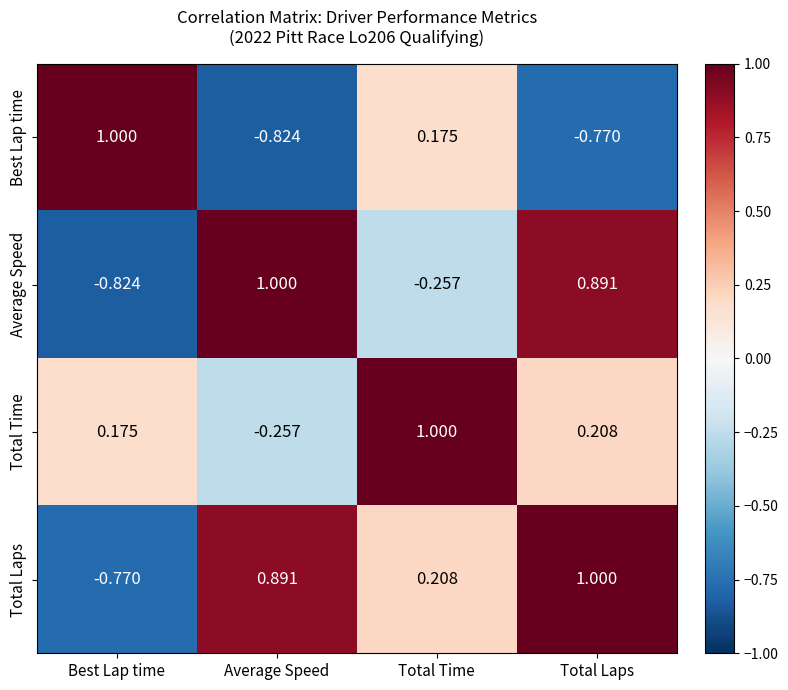

How many distinct data groups are displayed?

4